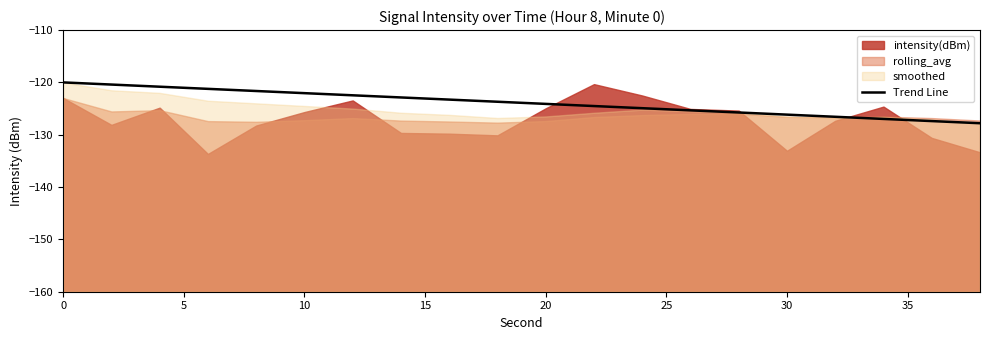

What is the minimum value for Trend Line?

-127.8